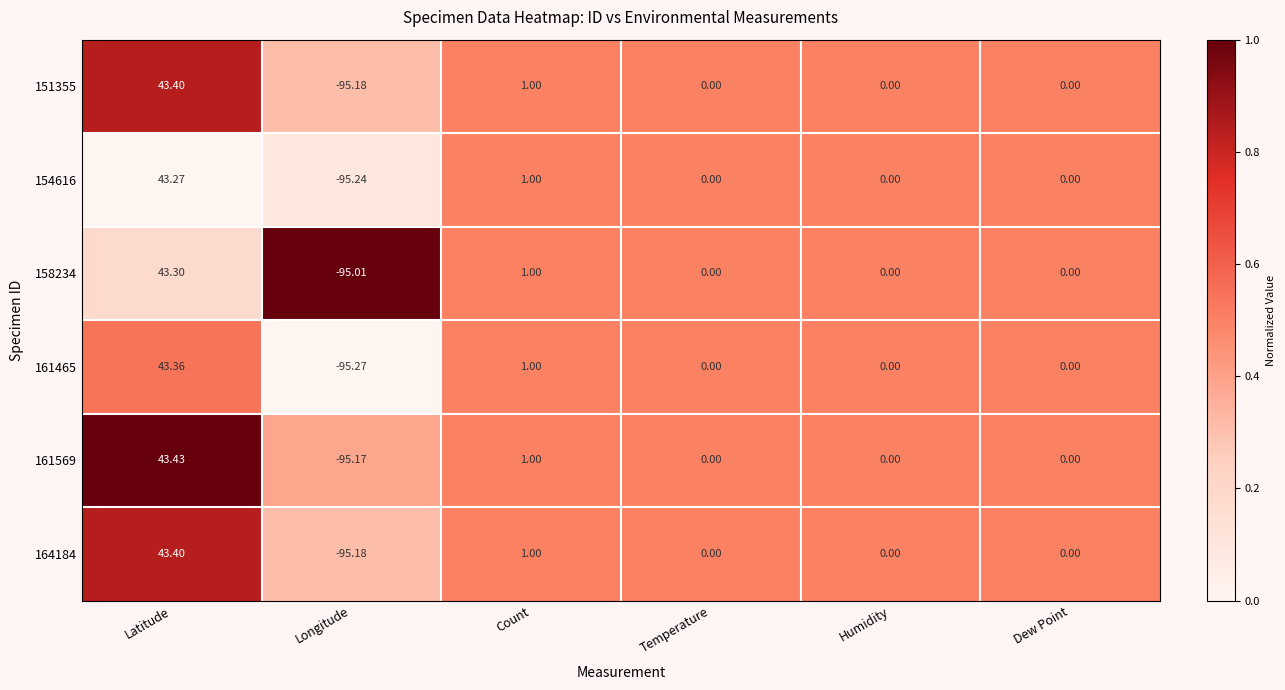

Which label corresponds to the largest value in the chart?

Latitude